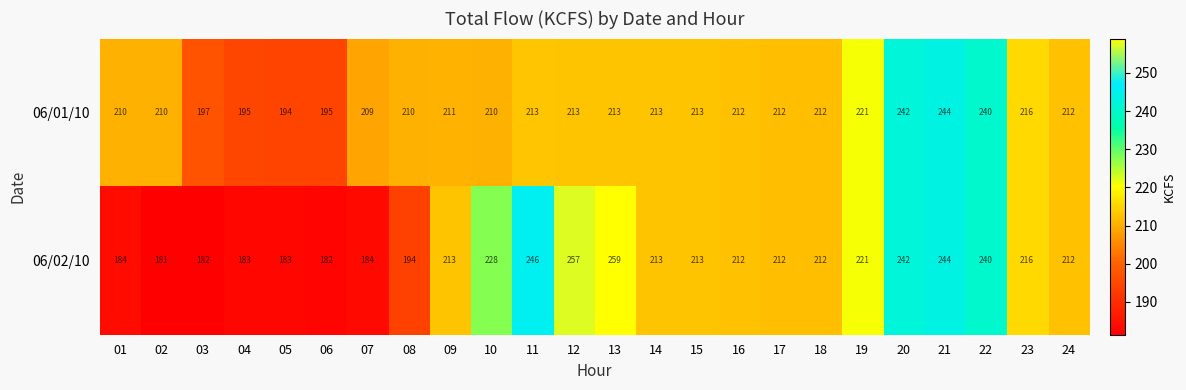

What is the sum of all 06/01/10 values?

5117